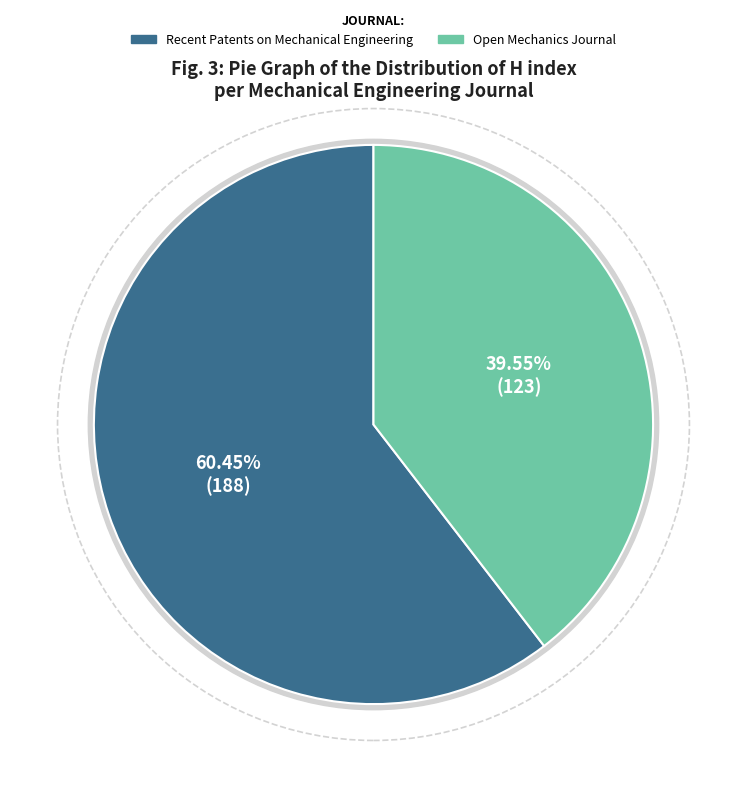

What is the change in value from Recent Patents on Mechanical Engineering to Open Mechanics Journal?

-65